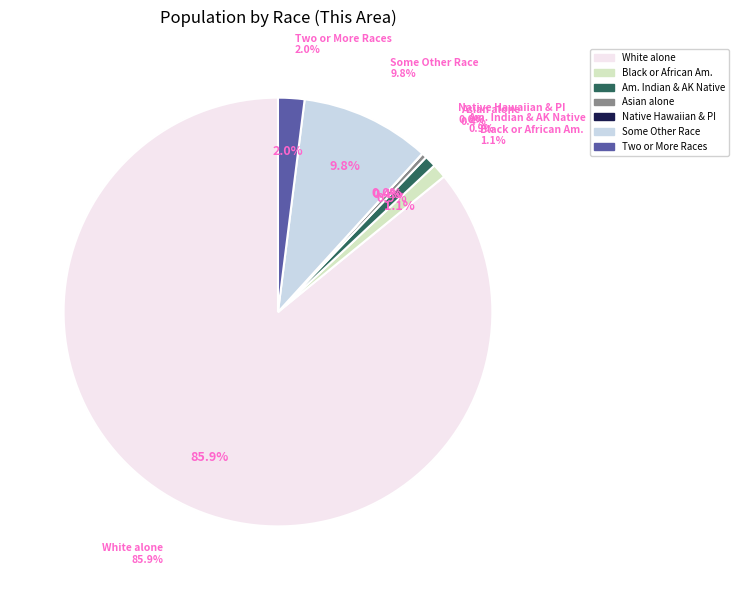

What percentage is the American Indian and Alaska Native slice, to the nearest percent?

1%